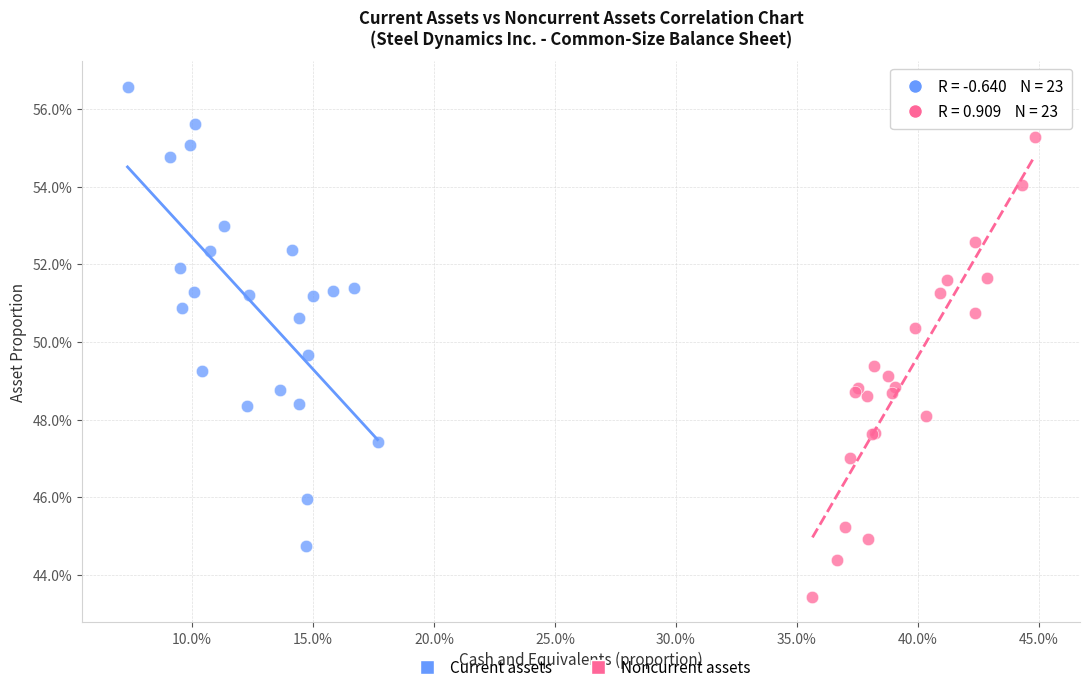

Which series contains the highest Y value?

Current assets